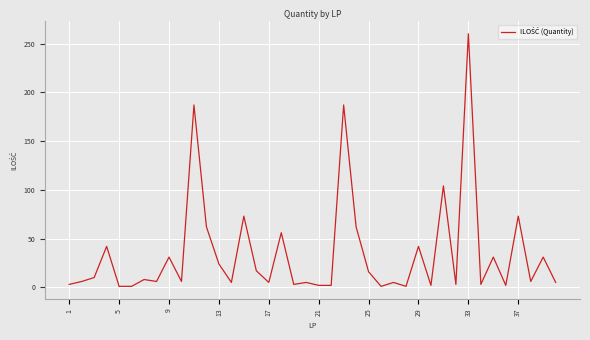

What is the difference between the maximum and minimum values?

259